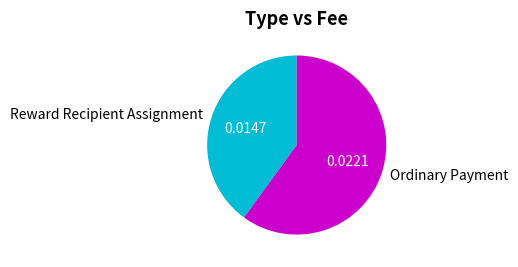

How many slices are in this pie chart?

2